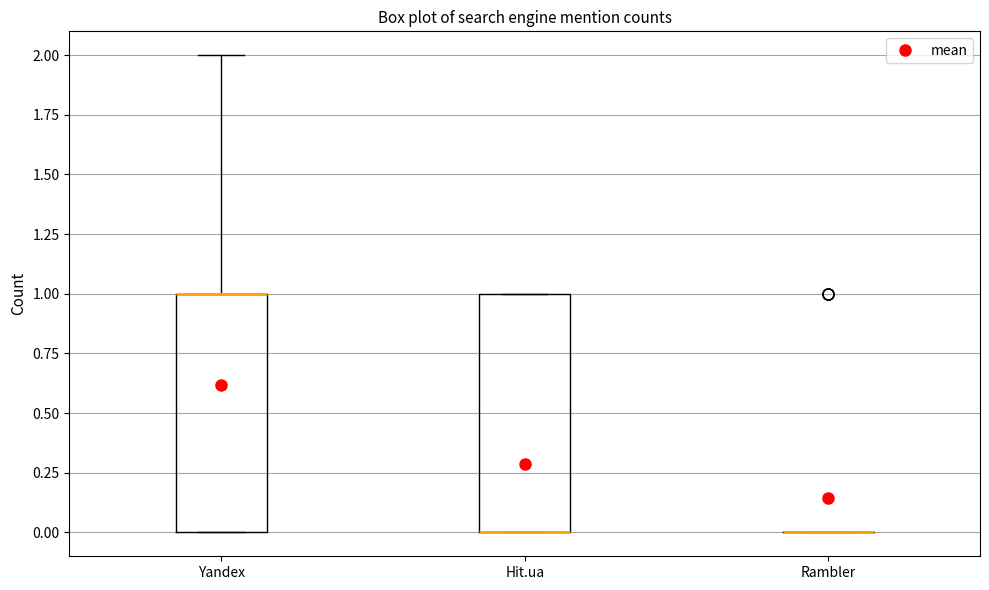

Reading left to right, read every box against the y-axis: the position of its median line, the range the box covers, and the ends of its whiskers. The values are not printed on the chart, so give them approximately, as read against the axis.

Yandex: median 1 (drawn on the box's upper edge), box 0 to 1, whiskers 0 to 2
Hit.ua: median 0 (drawn on the box's lower edge), box 0 to 1, whiskers 0 to 1
Rambler: box collapsed to a line at 0, whiskers 0 to 0